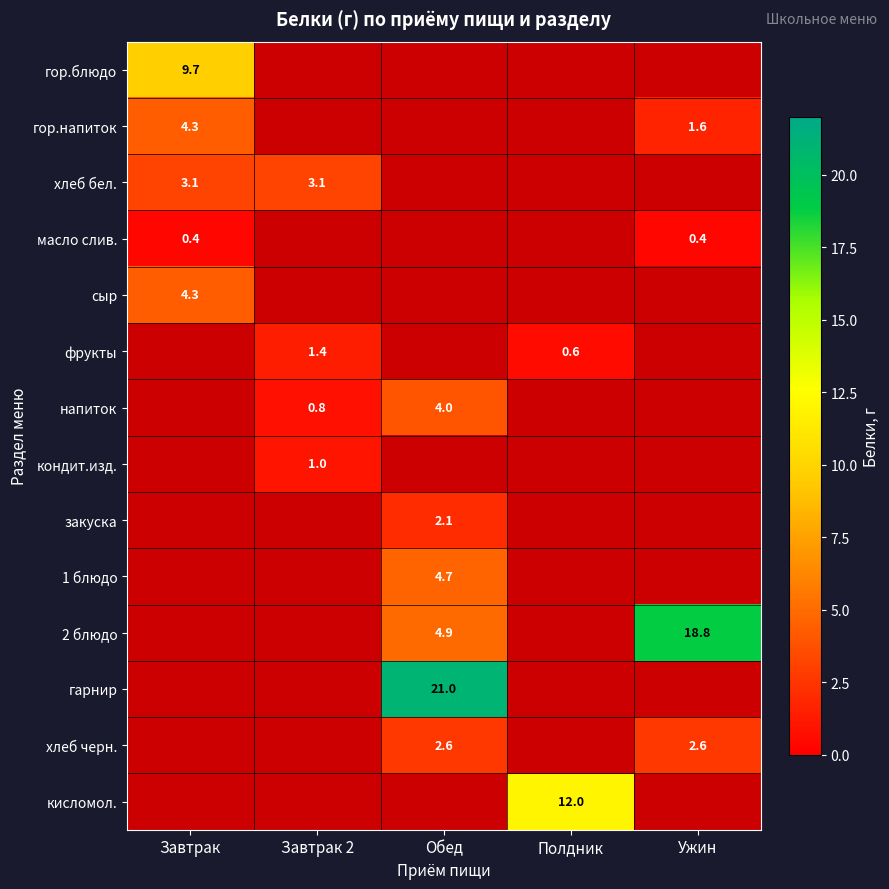

The гор.напиток series shows 4.3 at Завтрак. True or false?

True